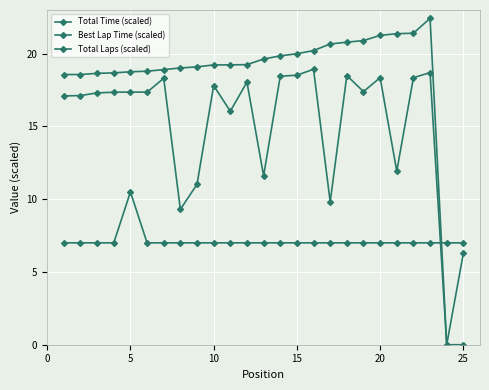

Rank the series by their average value, from lowest to highest.

Total Laps (scaled), Total Time (scaled), Best Lap Time (scaled)